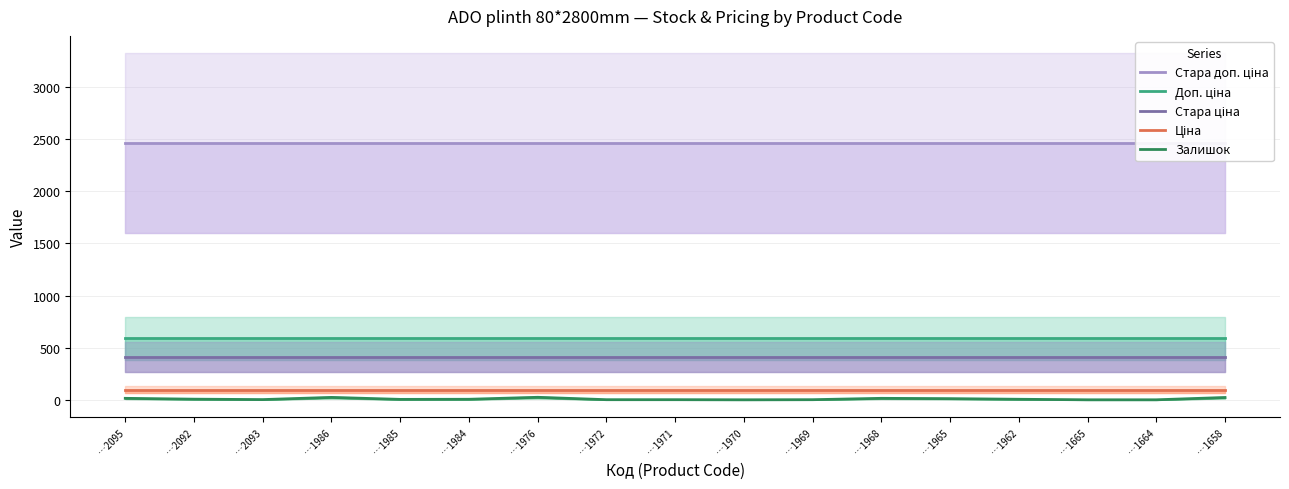

What position from the left is …1665?

15